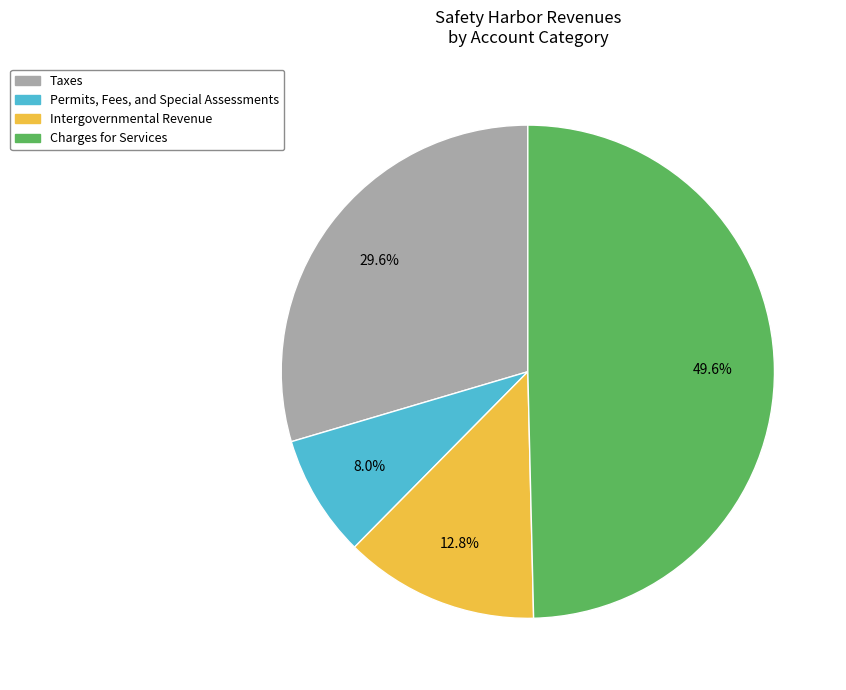

How many slices are in this pie chart?

4